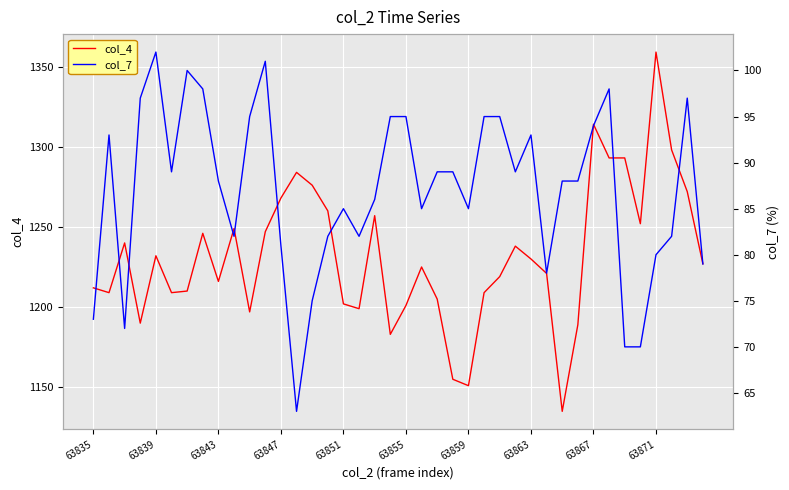

List the series in order of their peak value, lowest first.

col_7, col_4